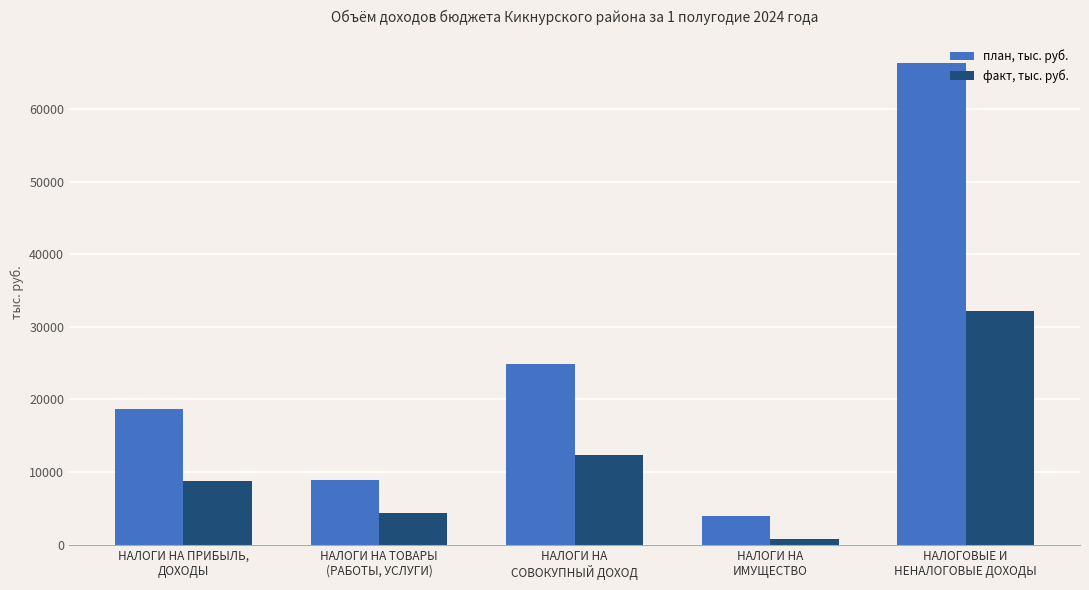

What are all the series names shown in the legend?

план, тыс. руб., факт, тыс. руб.